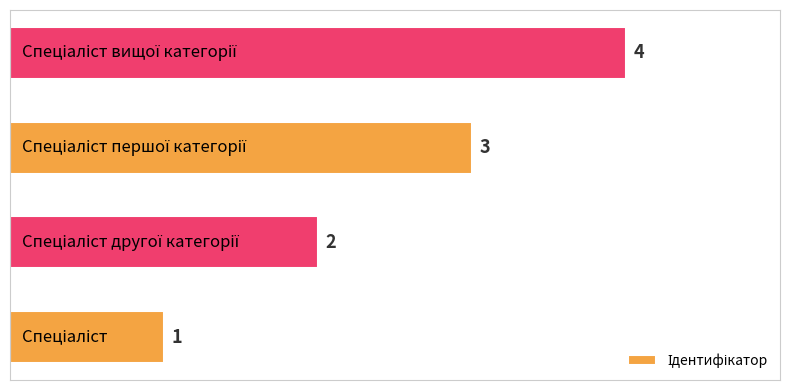

What is the greatest value displayed?

4